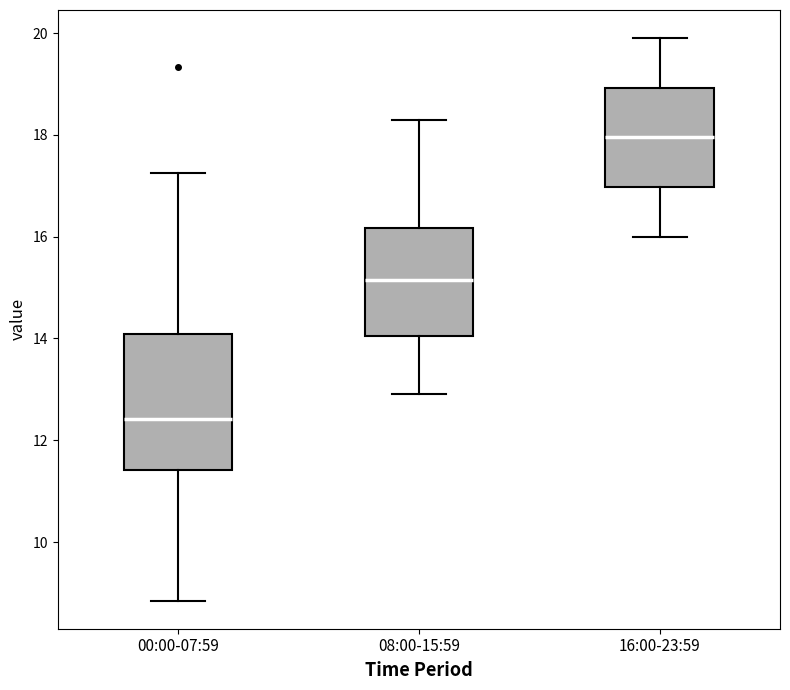

Which box's median line is the highest?

16:00-23:59